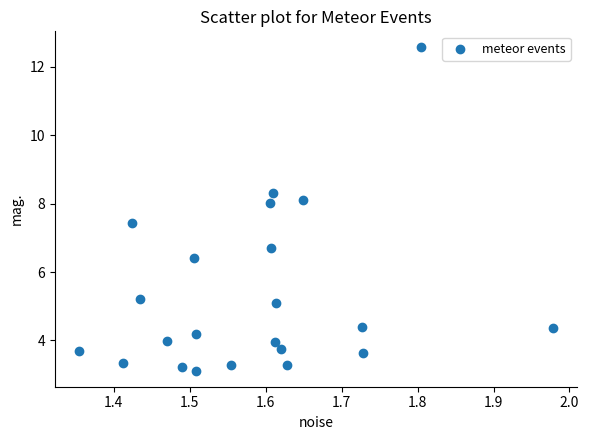

What Y value in the scatter plot is closest to 7?

6.7